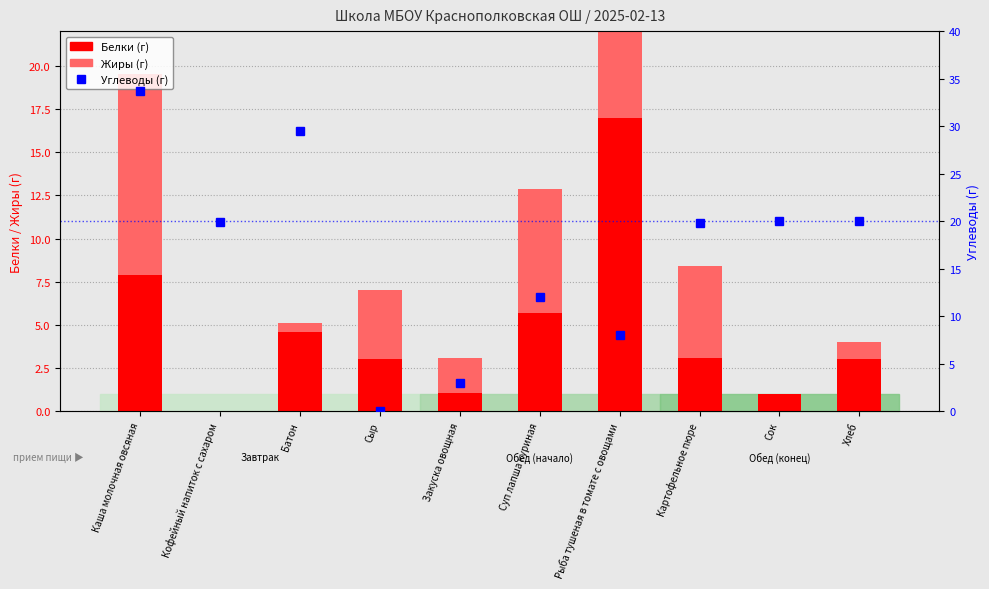

How many data points does each series have?

10